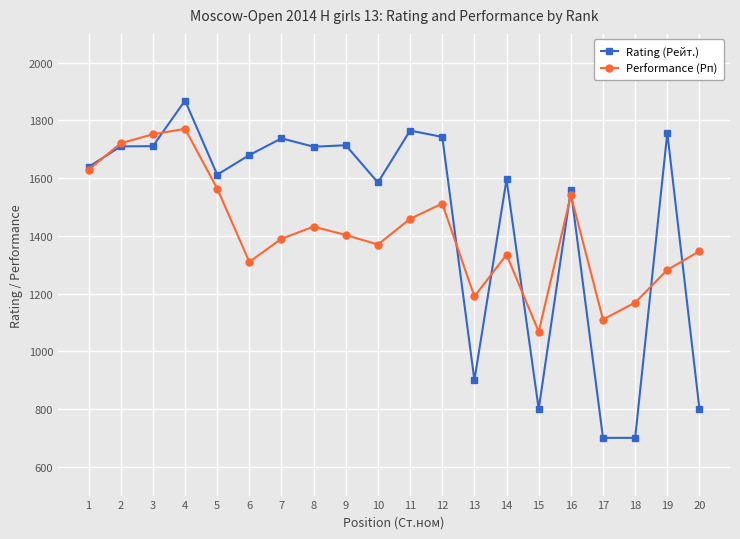

What is the difference between the Performance (Рп) values at 13 and 12?

322